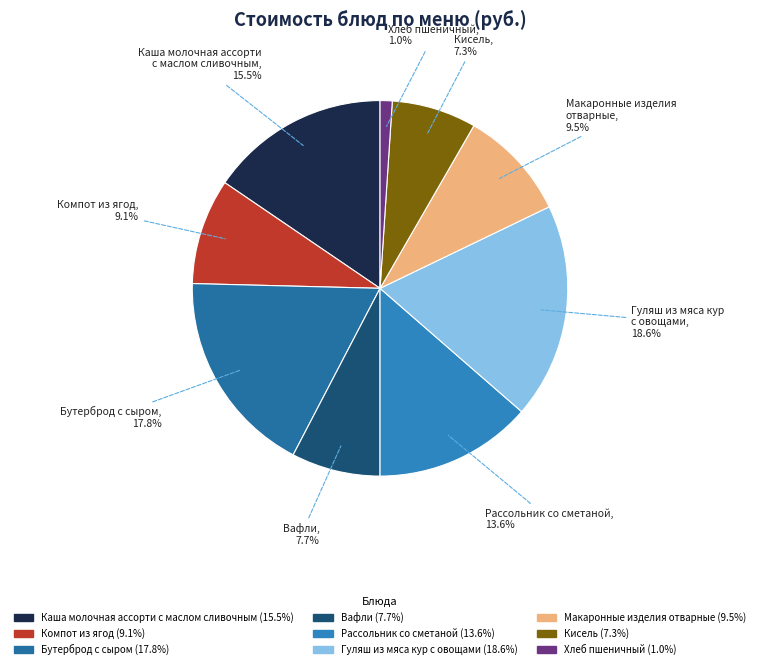

To the nearest percent, what is the difference between the largest and smallest slice percentages?

18%